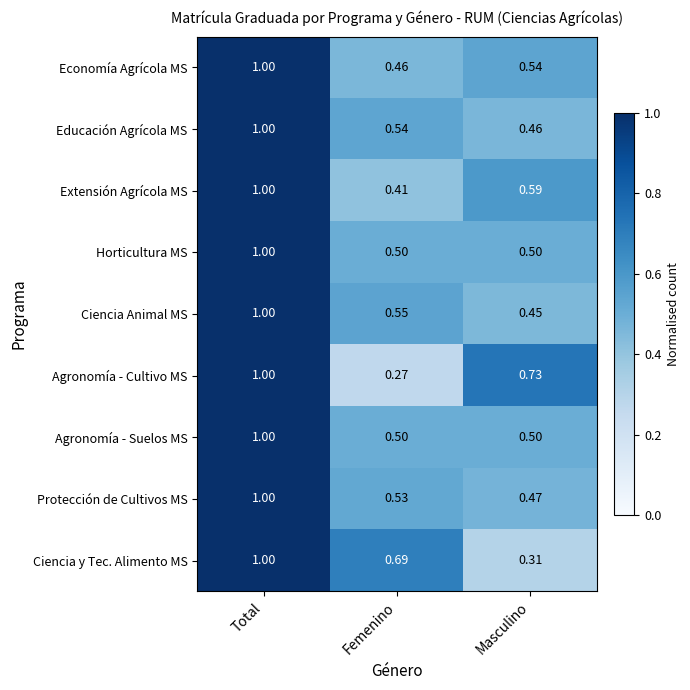

At how many categories does at least one series exceed 0?

3